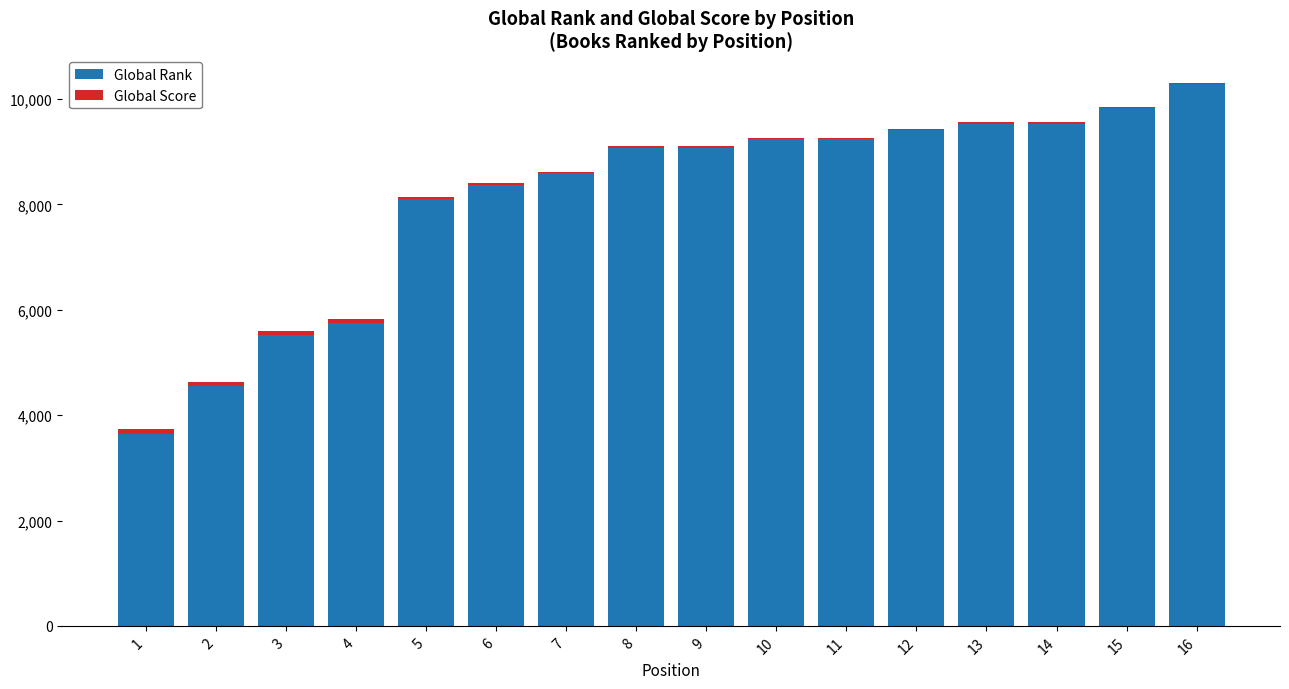

What is the total value across all series at 9?

9105